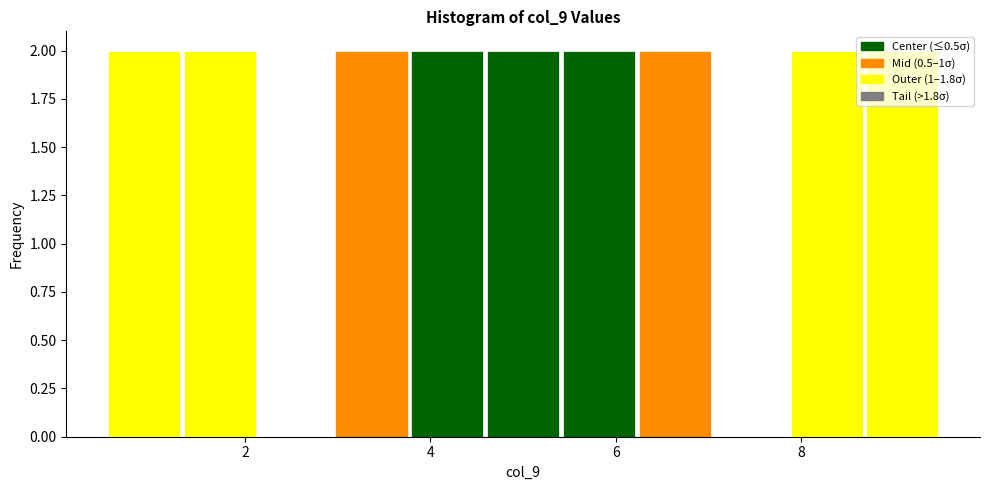

Reading left to right, transcribe this chart: for each bar, give the range it covers on the x-axis and its height. Neither the bar edges nor the heights are printed on the chart, so give them approximately, as read against the axes.

0.6 to 1.4: 2
1.4 to 2.2: 2
2.2 to 3.0: 0
3.0 to 3.8: 2
3.8 to 4.6: 2
4.6 to 5.4: 2
5.4 to 6.2: 2
6.2 to 7.0: 2
7.0 to 7.8: 0
7.8 to 8.6: 2
8.6 to 9.6: 2